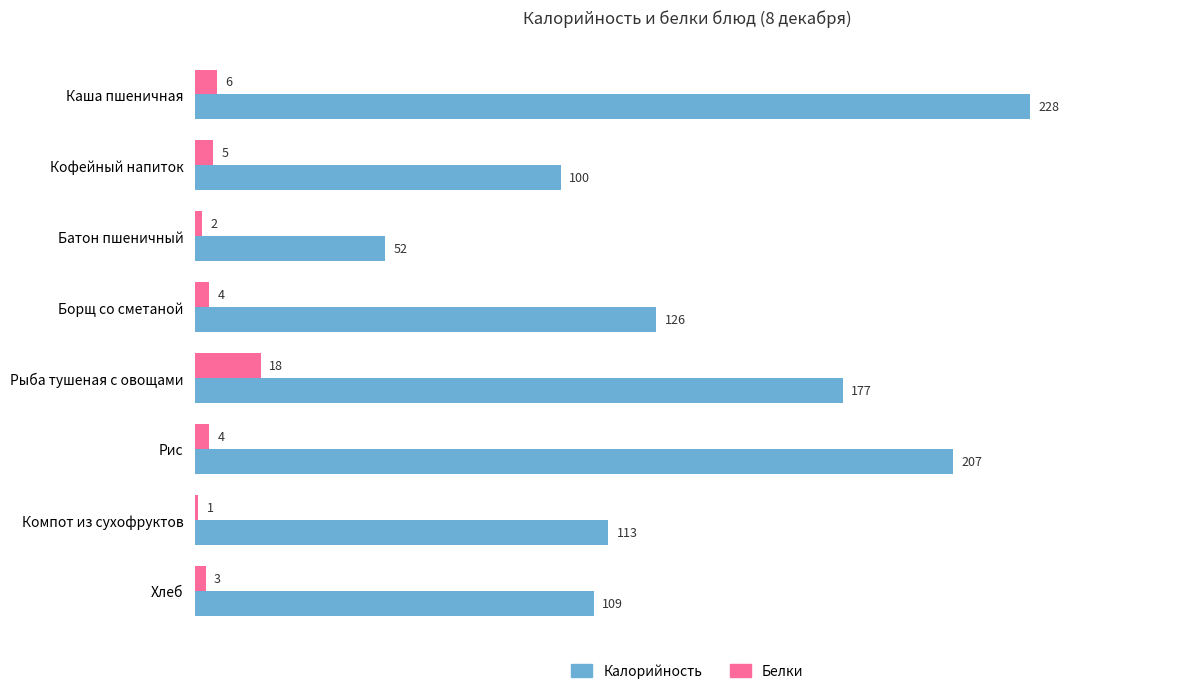

Rank the categories by Калорийность value from lowest to highest.

Батон пшеничный, Кофейный напиток, Хлеб, Компот из сухофруктов, Борщ со сметаной, Рыба тушеная с овощами, Рис, Каша пшеничная